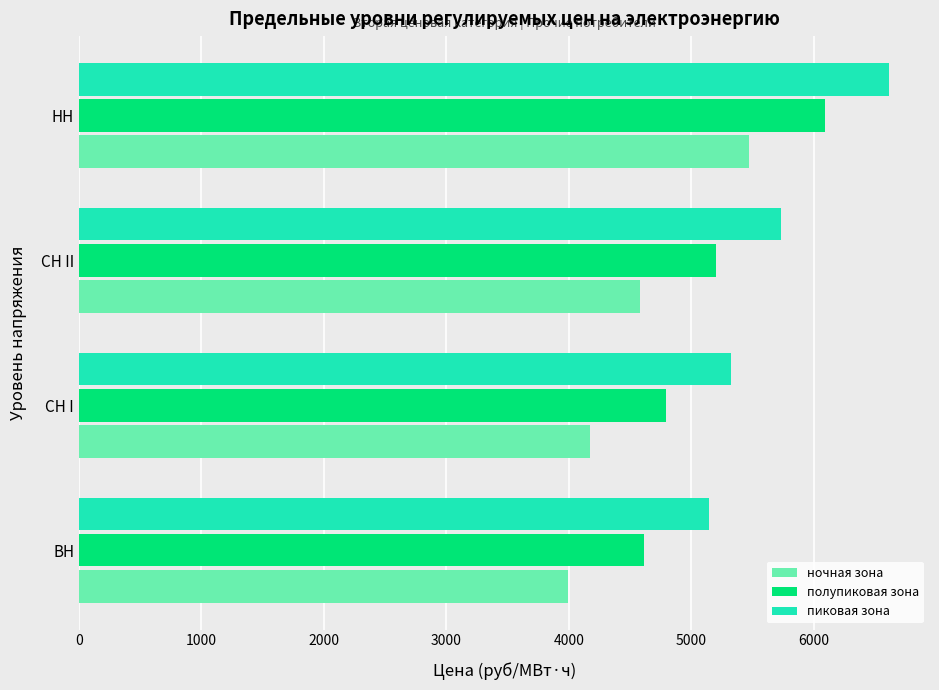

How many data points does each series have?

4